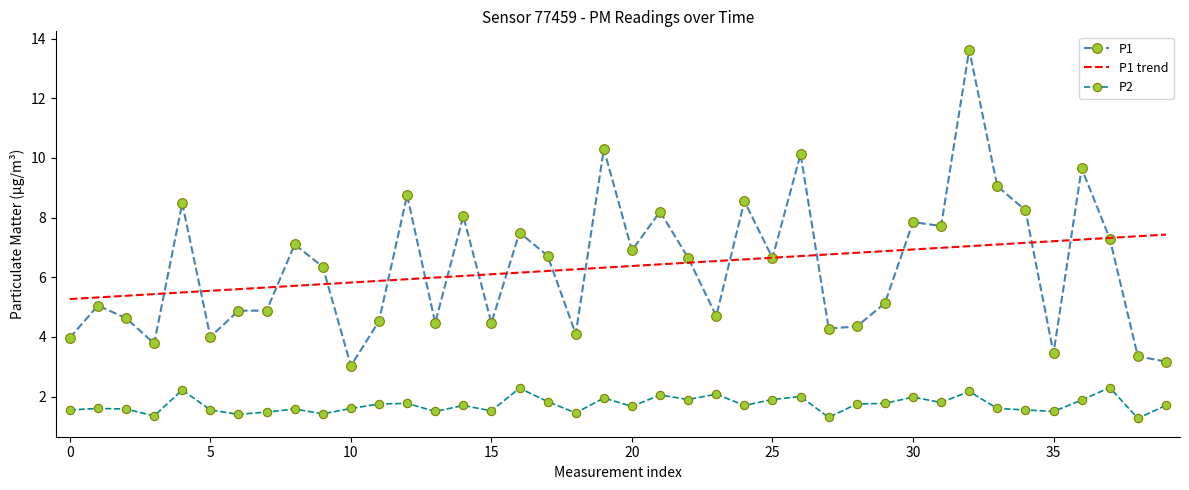

How many categories are shown in the chart?

40